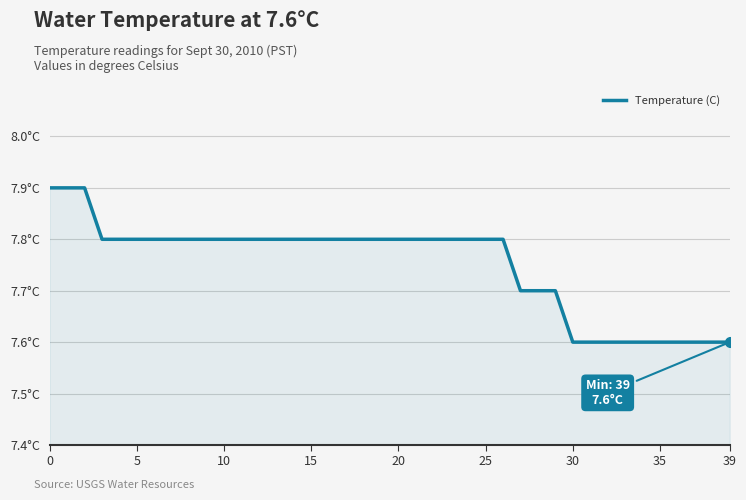

Does the chart have visible grid lines?

Yes